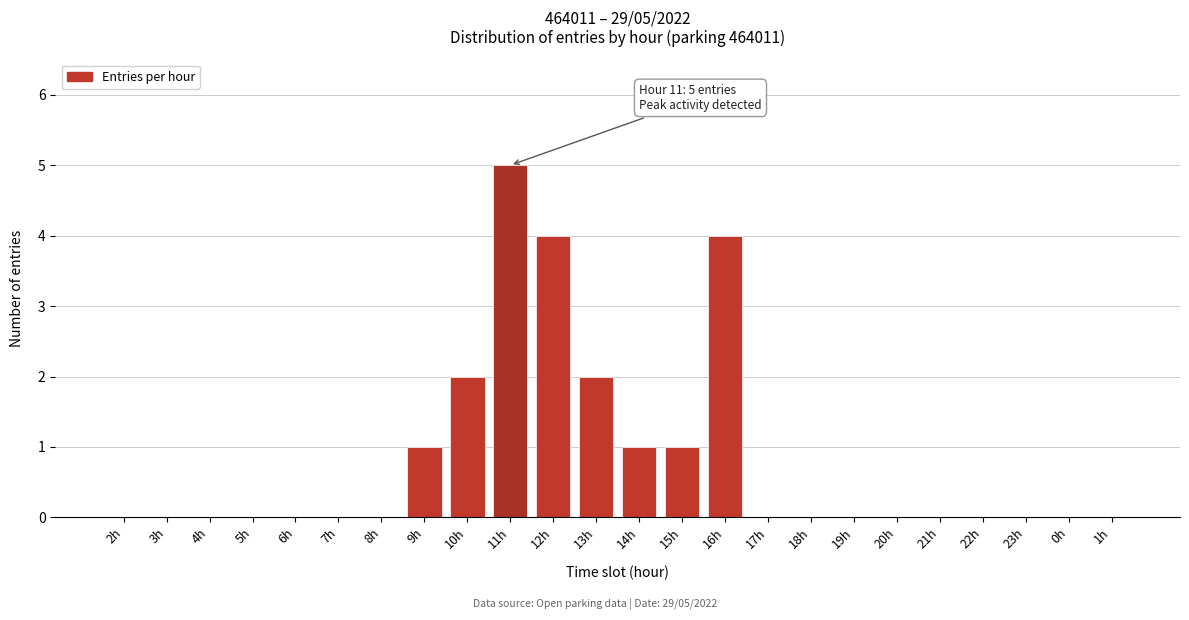

Reading left to right, what are all the values shown in this chart?

2h=0	3h=0	4h=0	5h=0	6h=0	7h=0	8h=0	9h=1	10h=2	11h=5	12h=4	13h=2	14h=1	15h=1	16h=4	17h=0	18h=0	19h=0	20h=0	21h=0	22h=0	23h=0	0h=0	1h=0